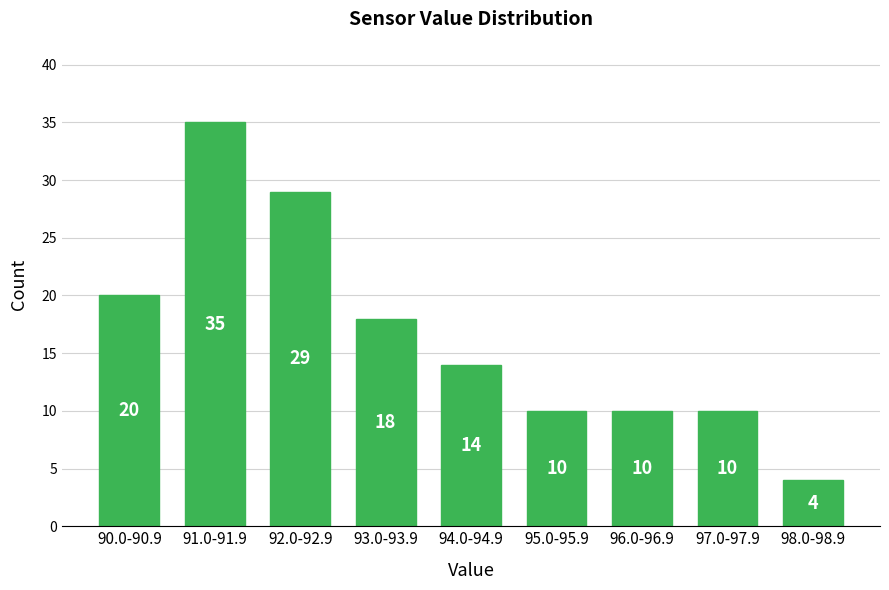

Reading right to left, what are all the values shown in this chart?

4	10	10	10	14	18	29	35	20